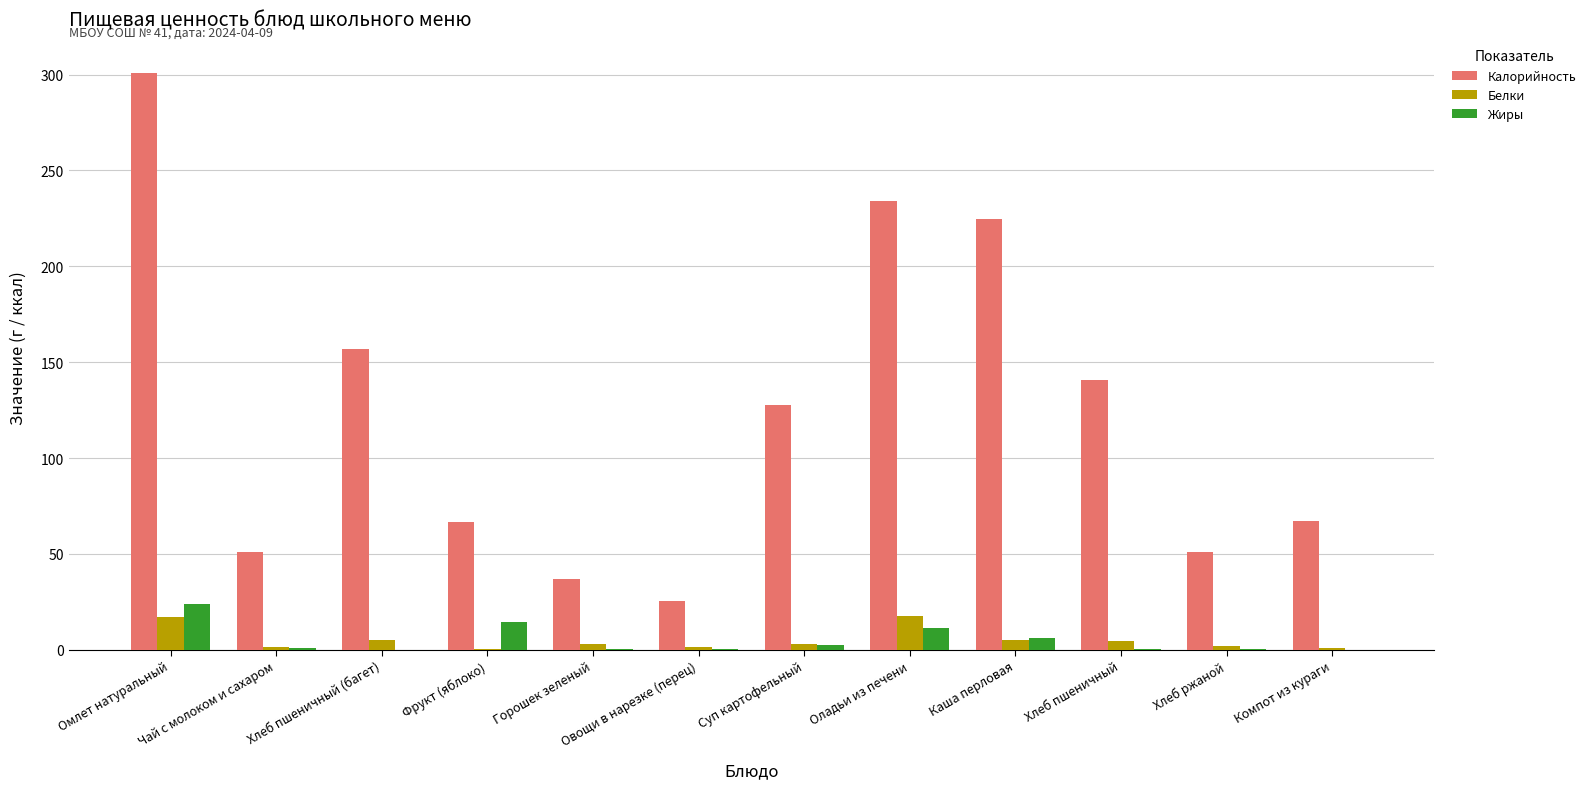

What is the sum of all Жиры values?

61.6